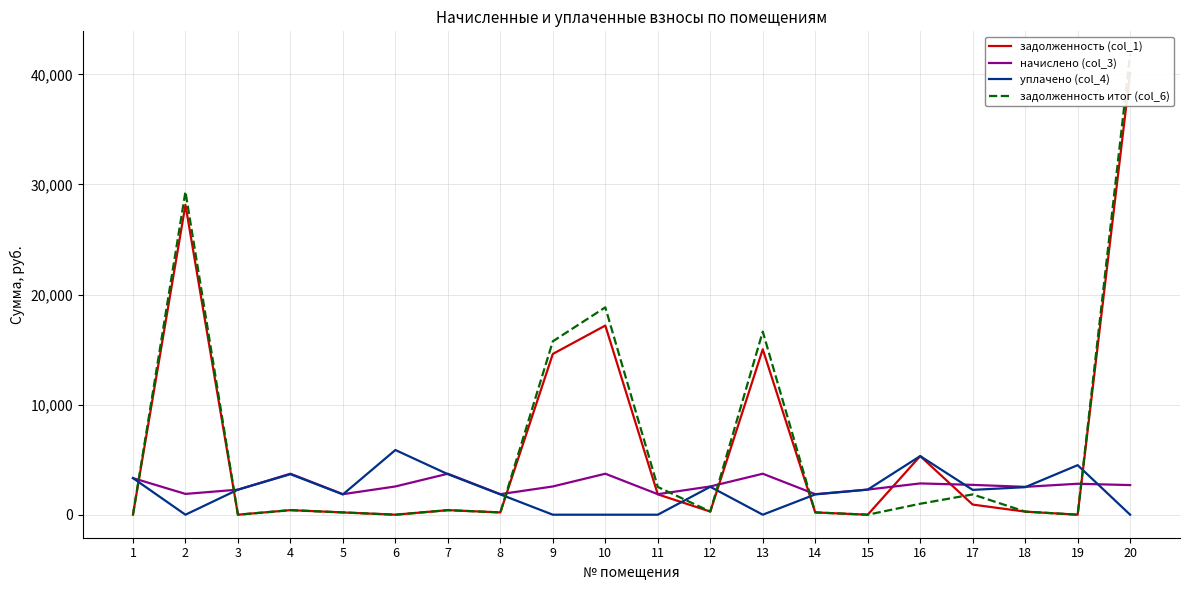

Which series has the largest total across all categories?

задолженность итог (col_6)